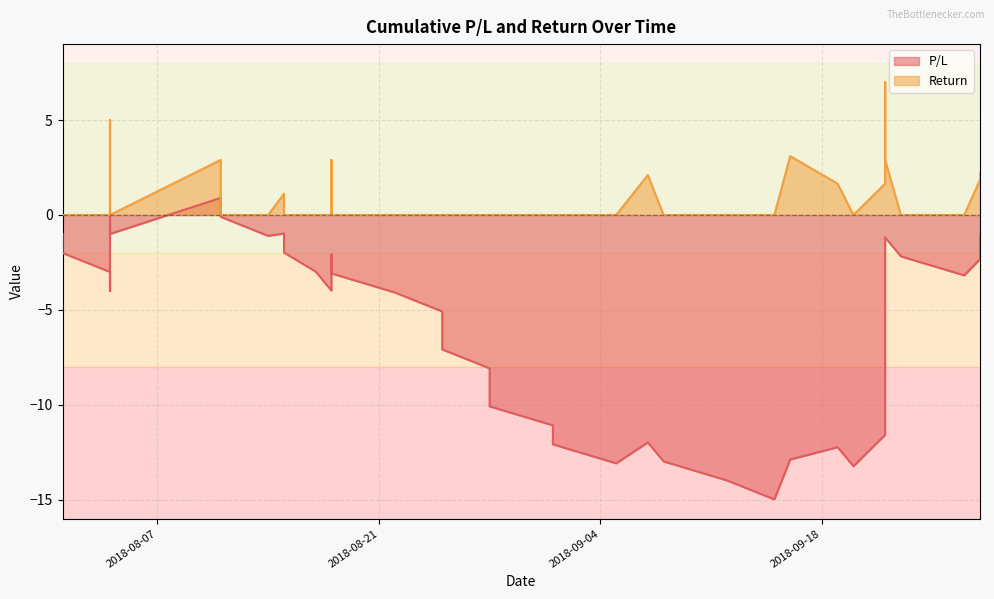

Rank the series by their average value, from lowest to highest.

P/L, Return